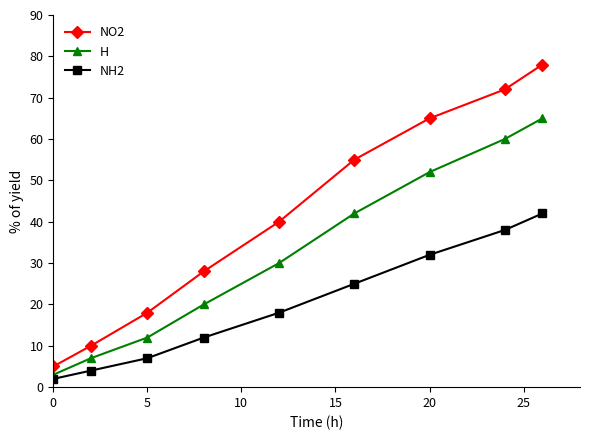

Which series has the largest range (max minus min)?

NO2